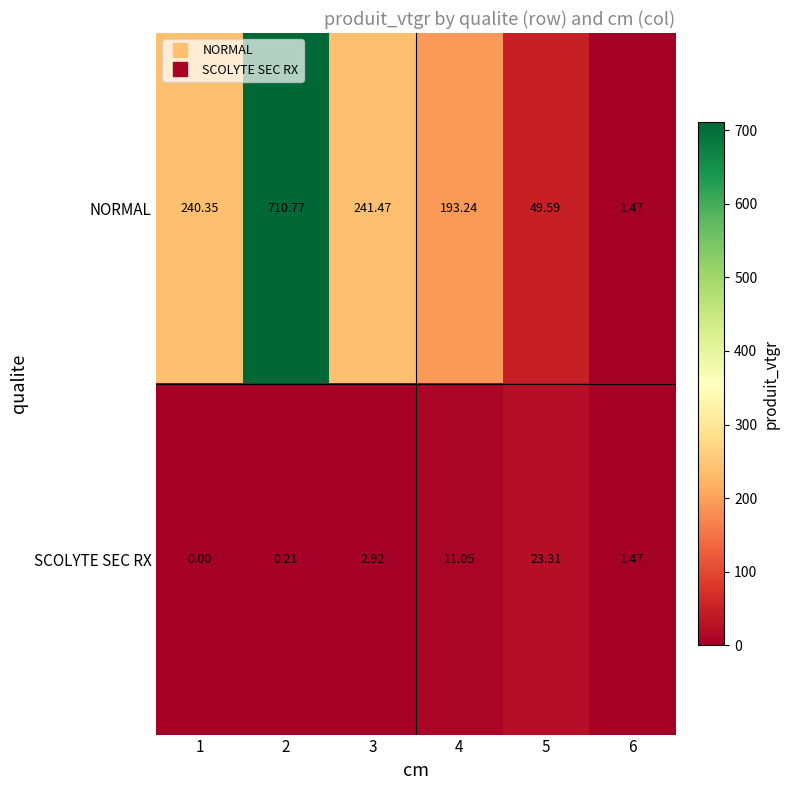

Is the value of SCOLYTE SEC RX at 2 greater than the value of NORMAL at 2?

No